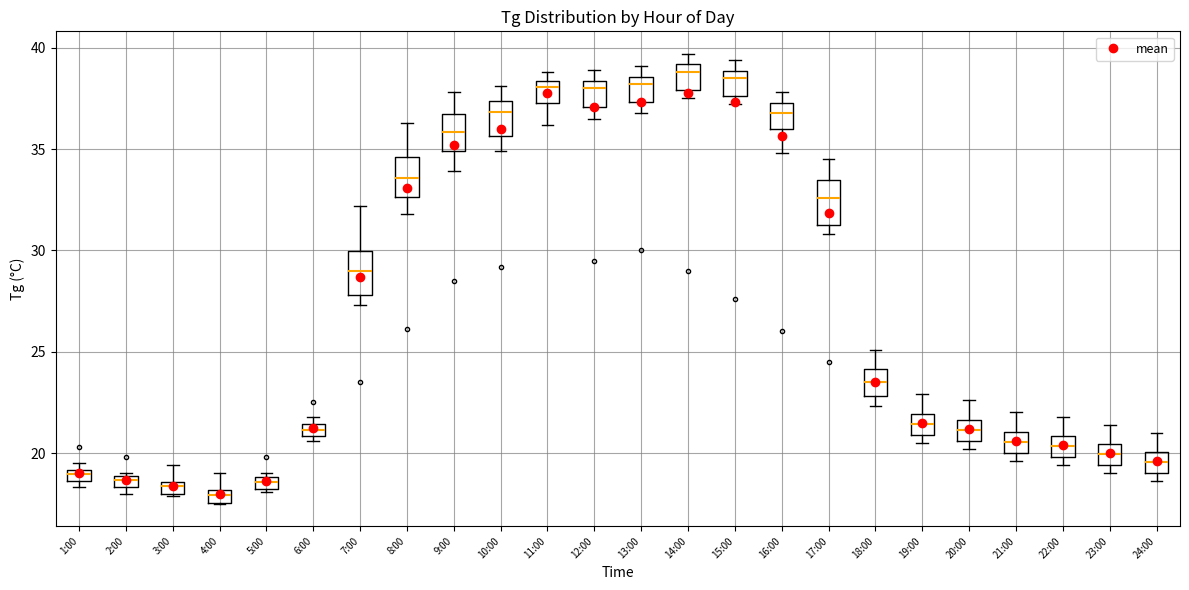

Where does the median line of the box for 22:00 sit on the y-axis? The values are not printed on the chart, so give them approximately, as read against the axis.

20.5